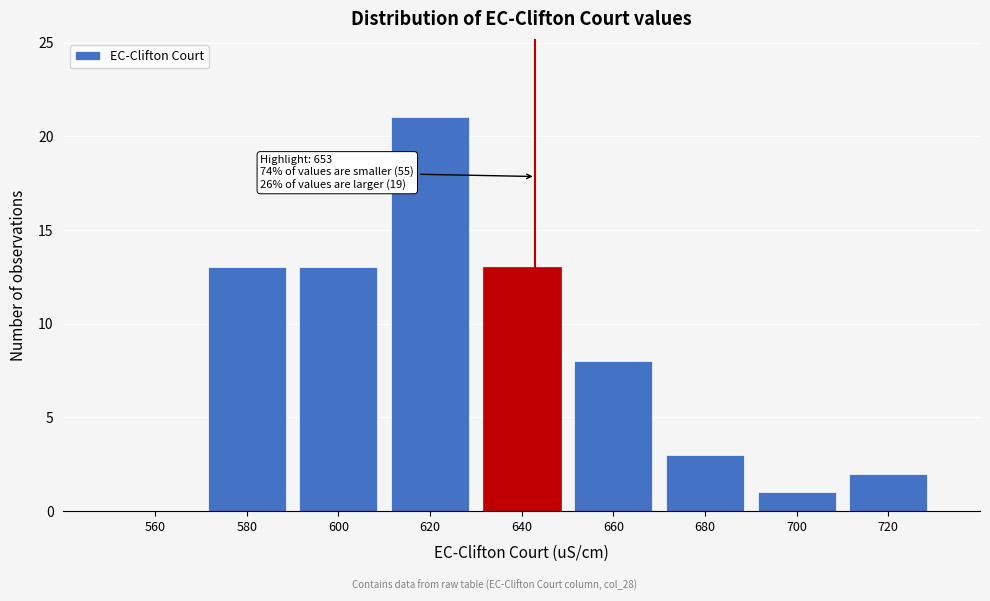

Reading right to left, extract all data points from this chart.

720=2	700=1	680=3	660=8	640=13	620=21	600=13	580=13	560=0